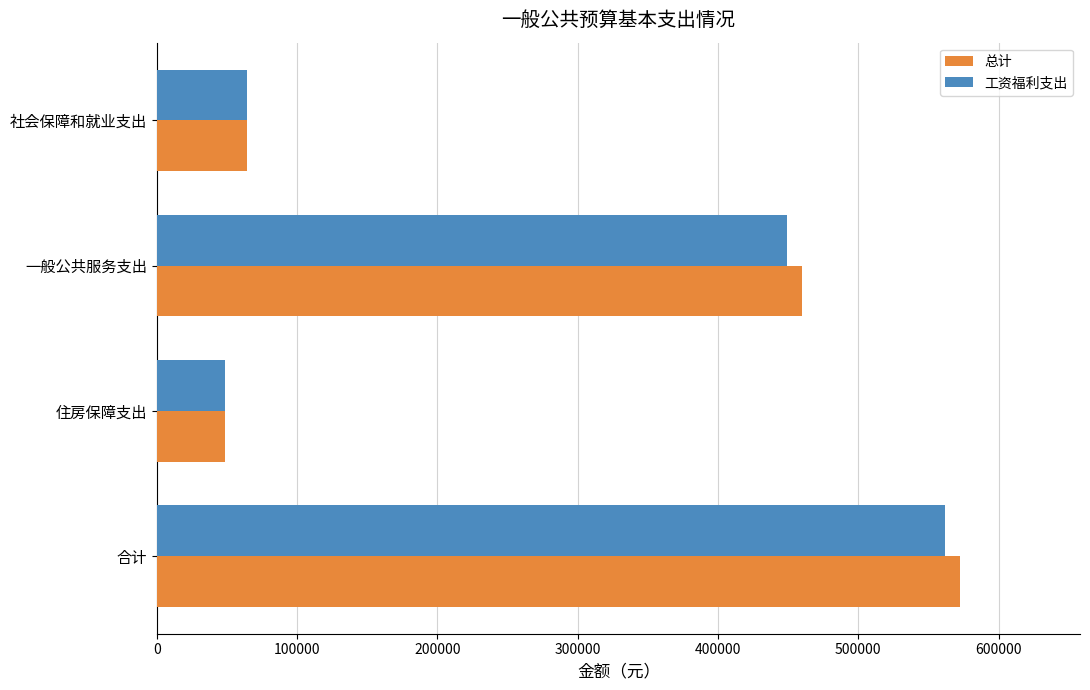

List the labels in order of 工资福利支出 value, smallest first.

住房保障支出, 社会保障和就业支出, 一般公共服务支出, 合计